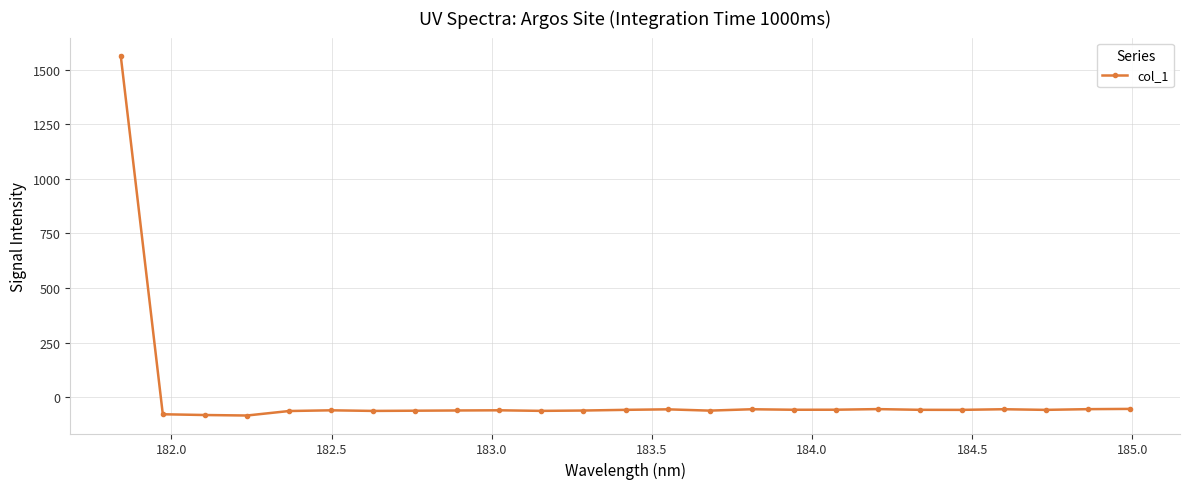

True or false: the data has more than 1 interior local peaks.

True